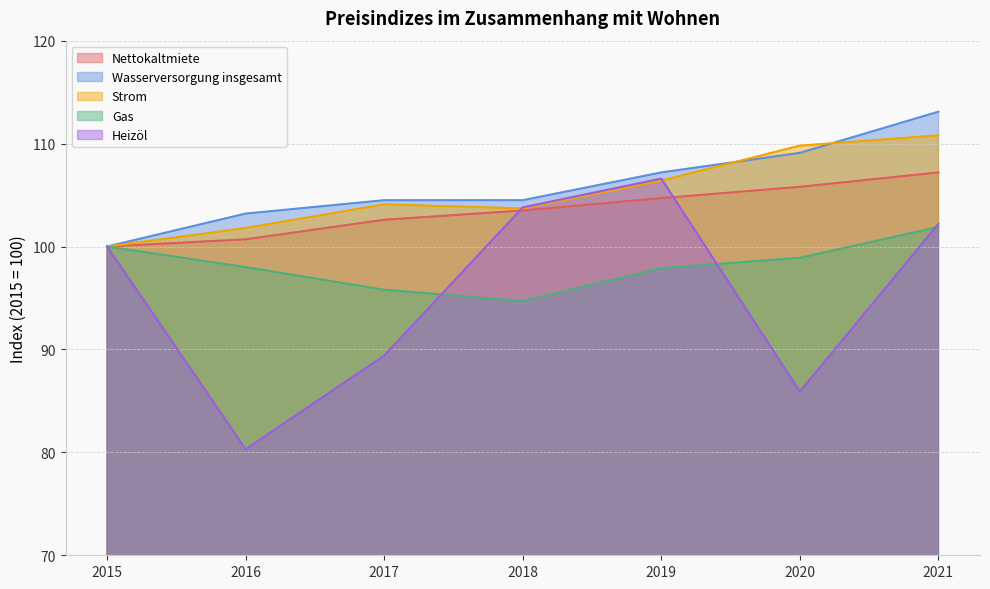

How many distinct data groups are displayed?

5